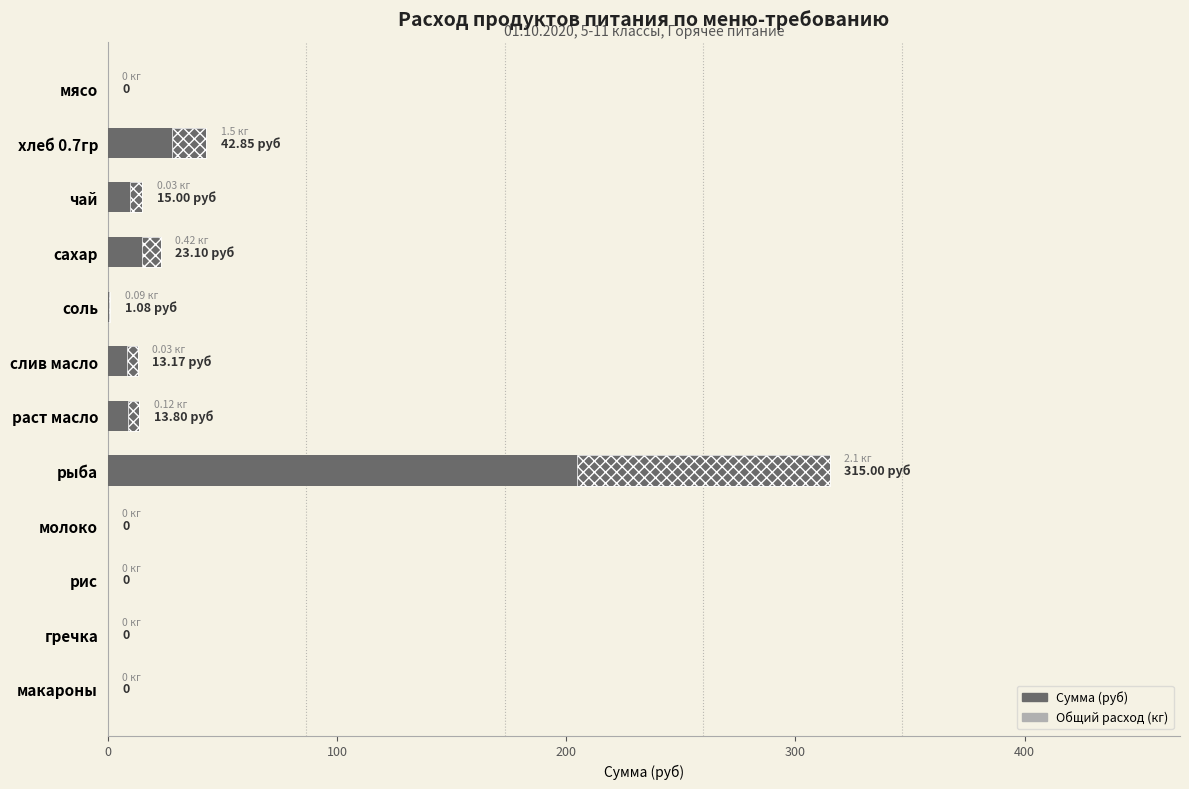

Reading left to right, list all the values displayed in this chart.

Сумма (руб): 0.0	42.9	15.0	23.1	1.1	13.2	13.8	315.0	0.0	0.0	0.0	0.0
Общий расход (кг): 0.0	1.5	0.0	0.4	0.1	0.0	0.1	2.1	0.0	0.0	0.0	0.0